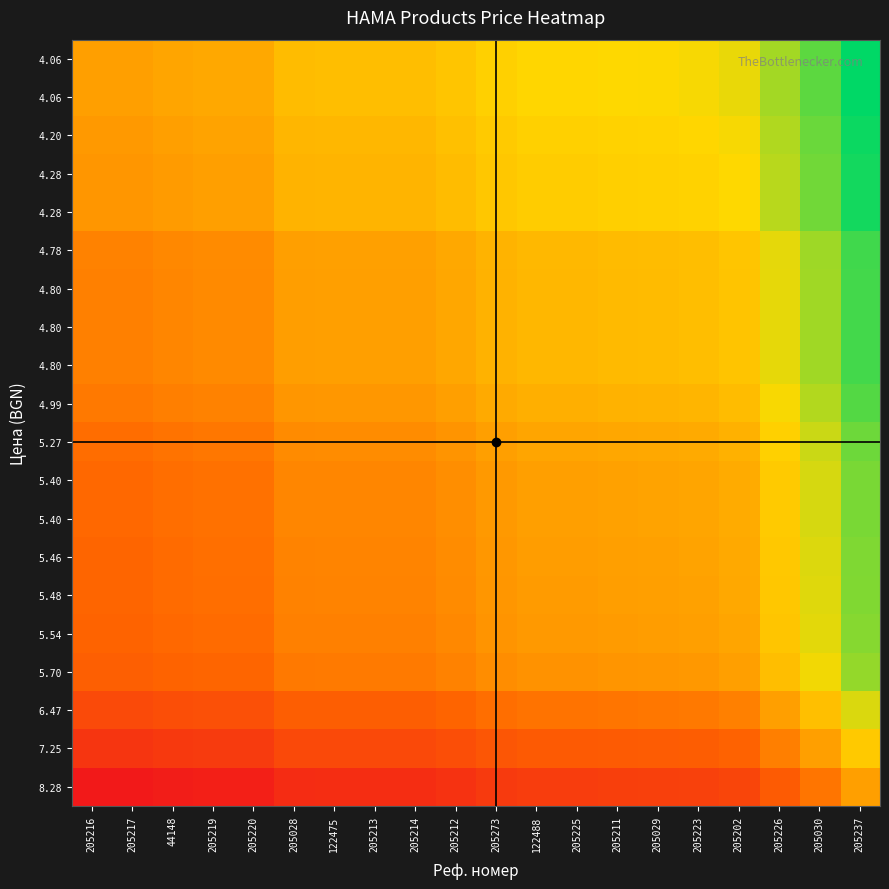

Which has a higher value, 205273 or 205219?

205273